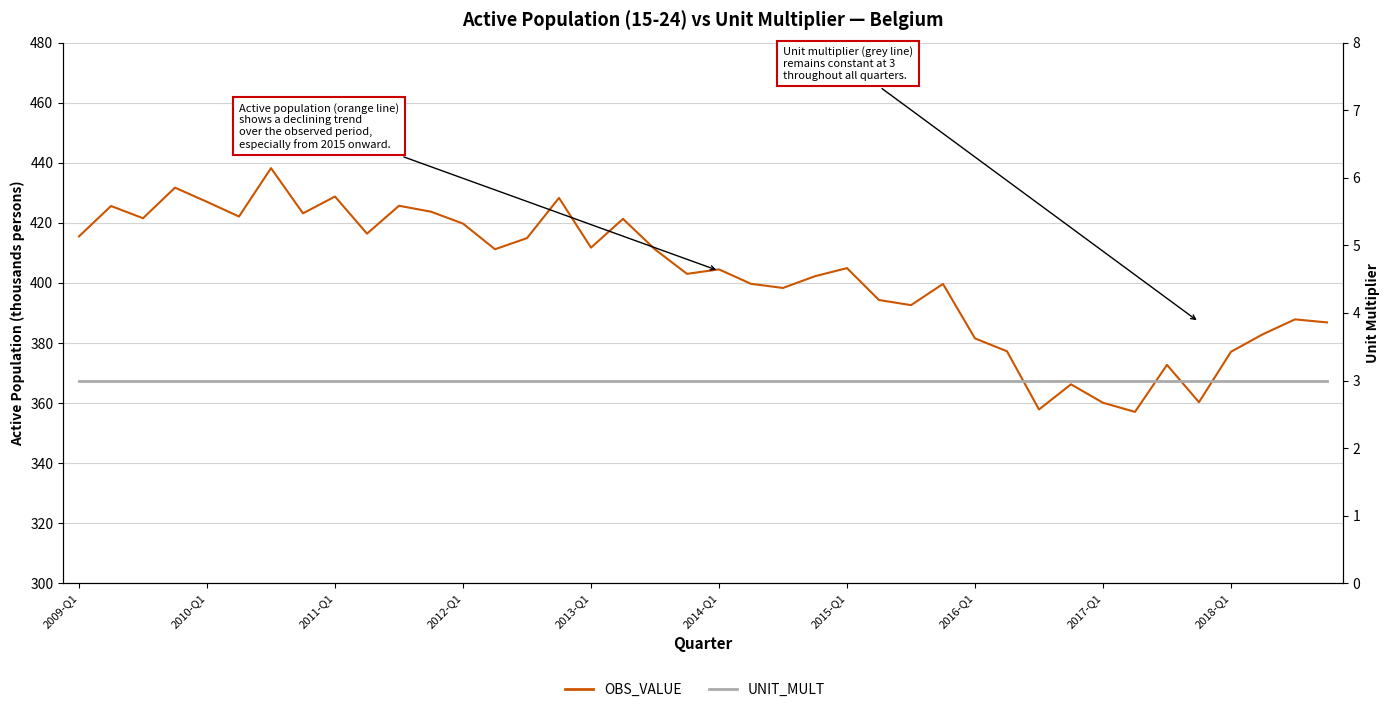

How many values in the OBS_VALUE series exceed 404?

21